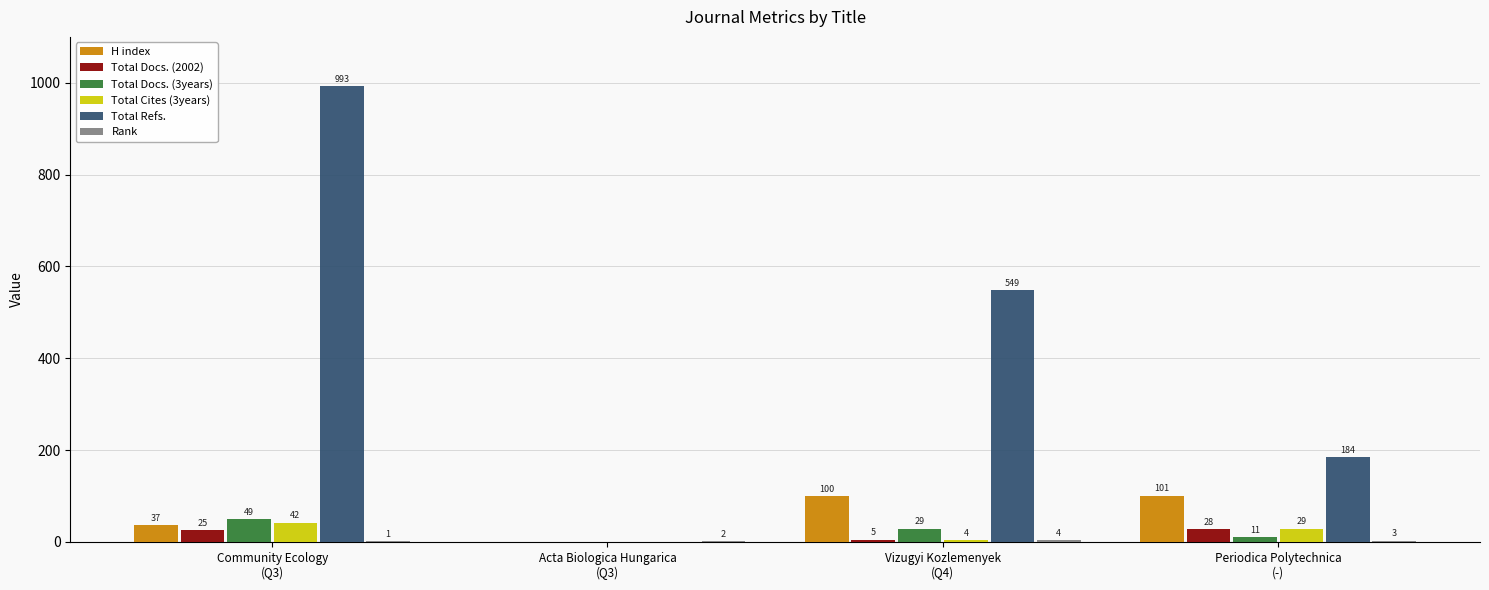

At which category is the sum across all series the highest?

Community Ecology
(Q3)